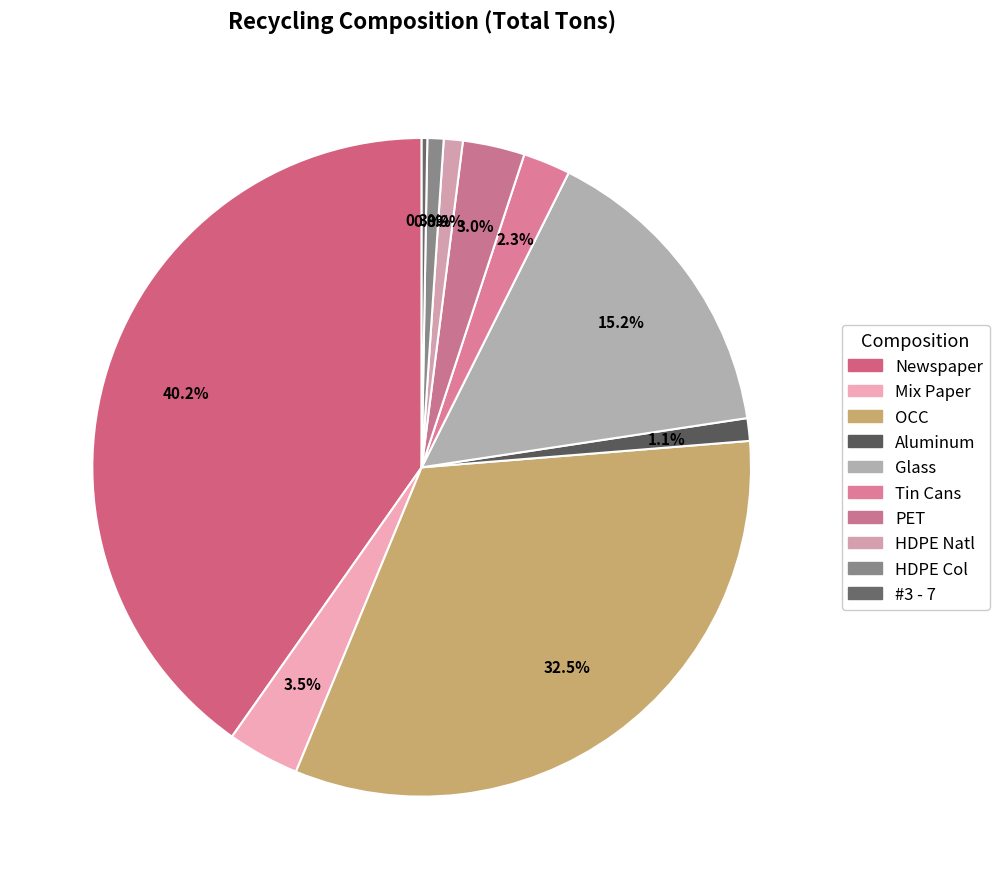

Is there any slice that represents more than half of the pie?

No